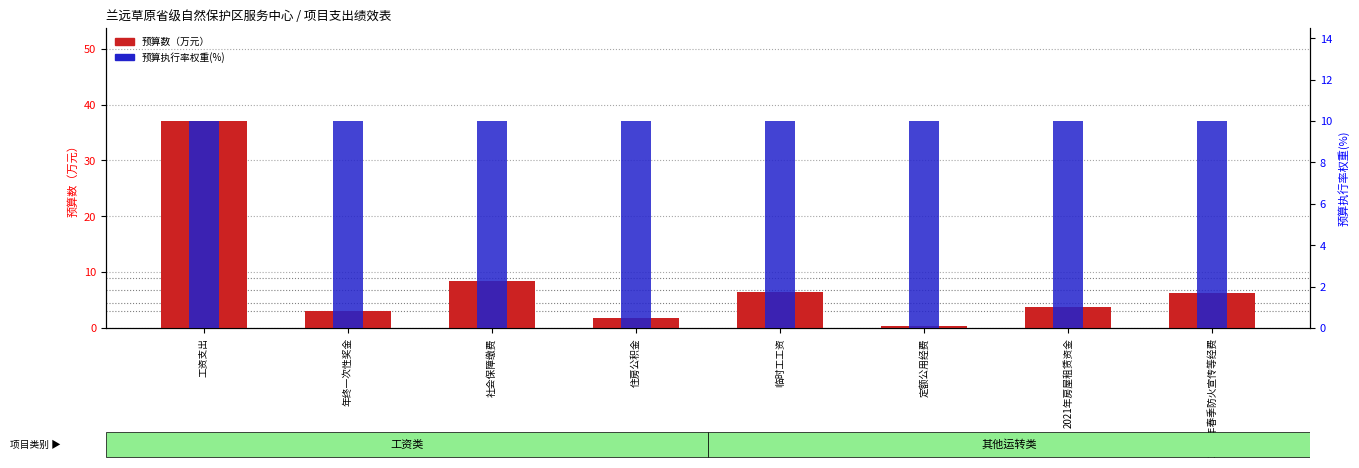

What is the value of the 预算数（万元） bar at the 4th from the left?

1.8